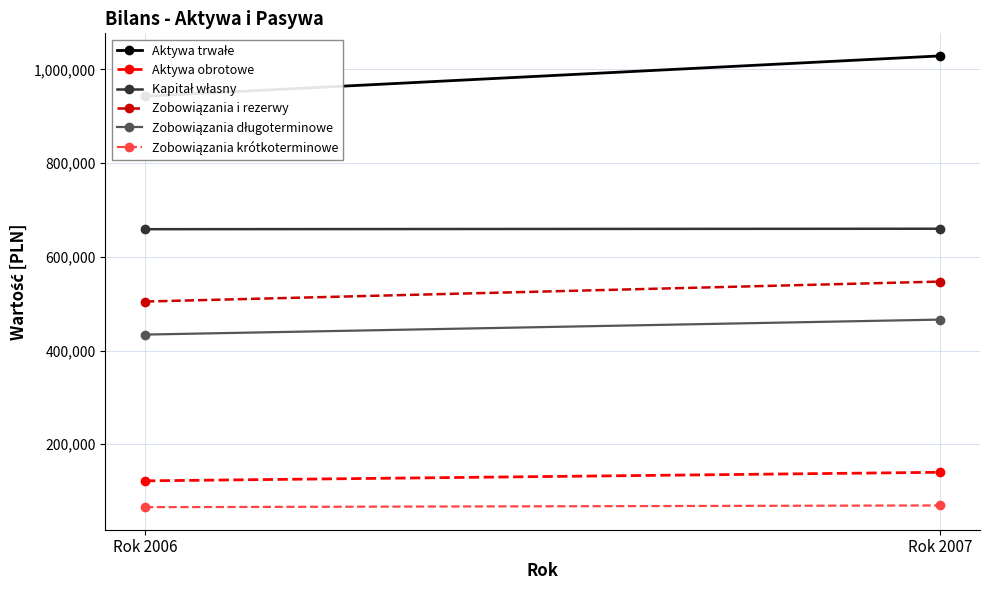

The Zobowiązania i rezerwy series shows 547179 at Rok 2007. True or false?

True